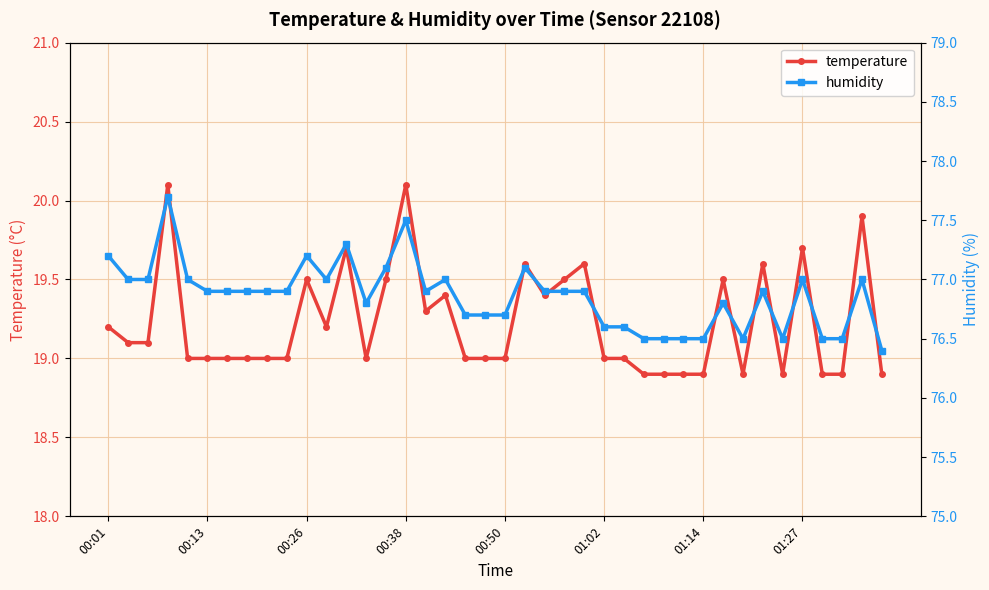

What is the lowest value of the temperature series?

18.9